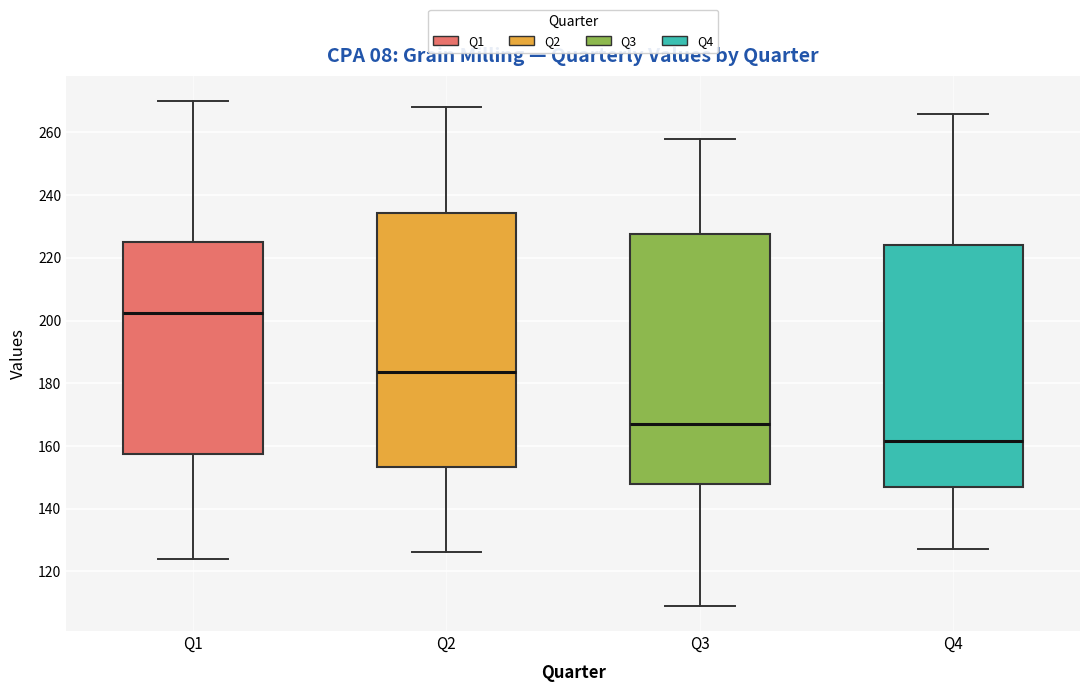

Which box's median line is the highest?

Q1